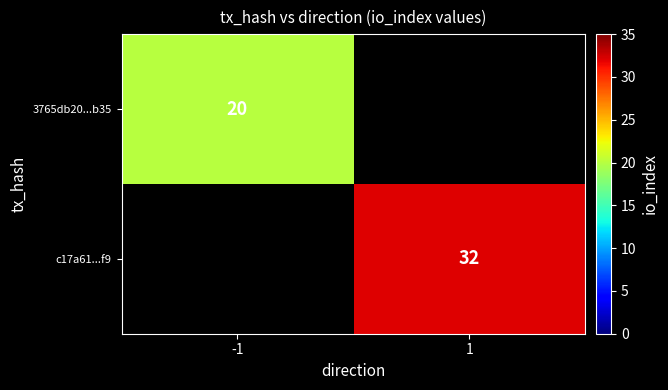

The value of 3765db20...b35 at -1 is 9. True or false?

False